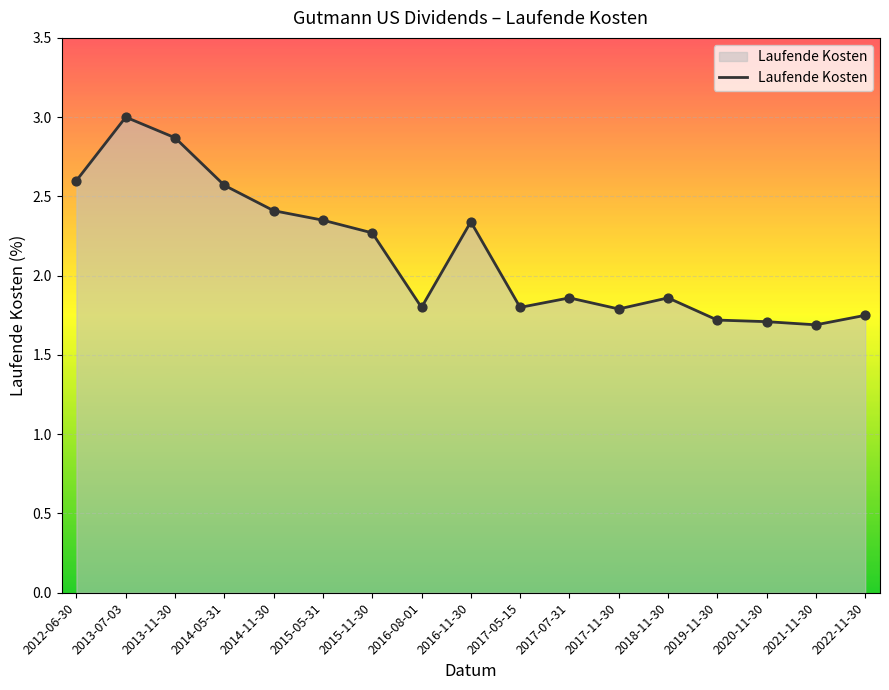

Which has a higher value, 2013-11-30 or 2013-07-03?

2013-07-03